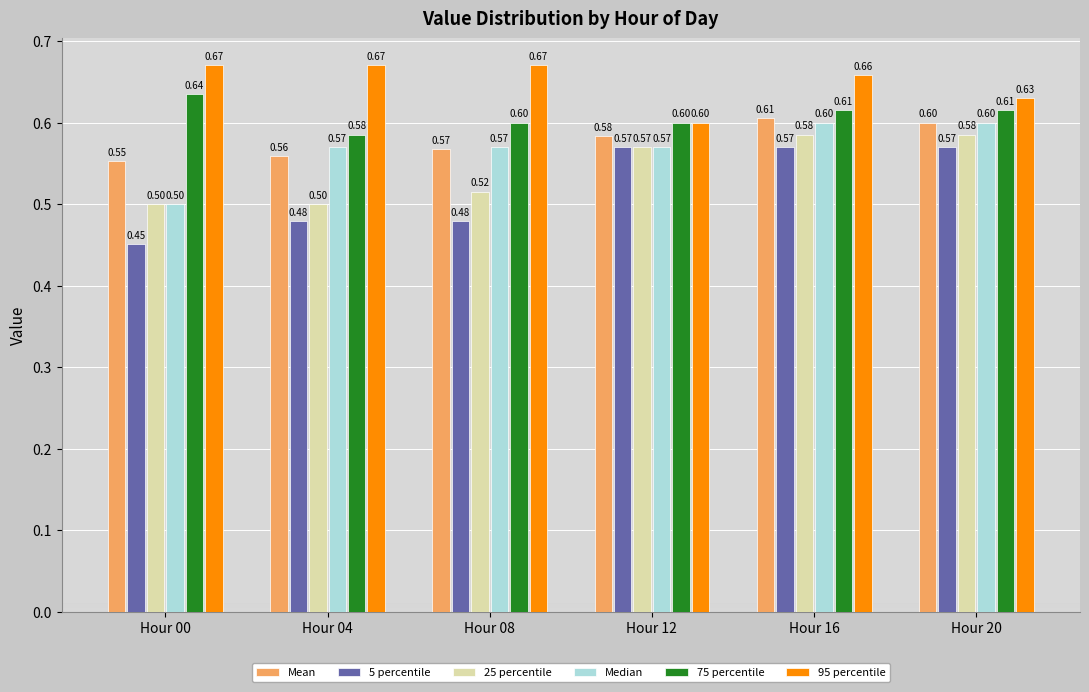

At which category is the sum across all series the highest?

Hour 16